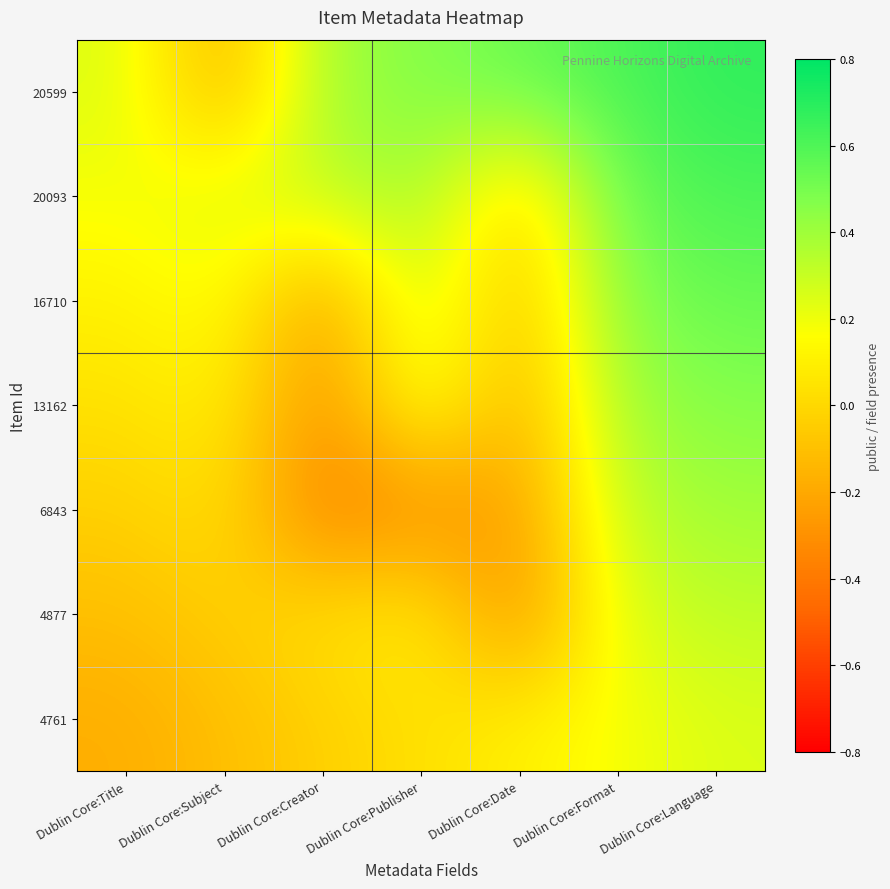

Reading right to left, what are all the values shown in this chart?

20599: Dublin Core:Language=0.7	Dublin Core:Format=0.6	Dublin Core:Date=0.5	Dublin Core:Publisher=0.5	Dublin Core:Creator=0.4	Dublin Core:Subject=-0.2	Dublin Core:Title=0.2
20093: Dublin Core:Language=0.6	Dublin Core:Format=0.5	Dublin Core:Date=-0.0	Dublin Core:Publisher=0.4	Dublin Core:Creator=0.3	Dublin Core:Subject=0.2	Dublin Core:Title=0.2
16710: Dublin Core:Language=0.5	Dublin Core:Format=0.5	Dublin Core:Date=-0.1	Dublin Core:Publisher=0.3	Dublin Core:Creator=-0.2	Dublin Core:Subject=0.2	Dublin Core:Title=0.1
13162: Dublin Core:Language=0.5	Dublin Core:Format=0.4	Dublin Core:Date=-0.2	Dublin Core:Publisher=0.2	Dublin Core:Creator=-0.3	Dublin Core:Subject=0.1	Dublin Core:Title=0.0
6843: Dublin Core:Language=0.4	Dublin Core:Format=0.3	Dublin Core:Date=-0.2	Dublin Core:Publisher=-0.3	Dublin Core:Creator=-0.4	Dublin Core:Subject=0.0	Dublin Core:Title=-0.0
4877: Dublin Core:Language=0.3	Dublin Core:Format=0.2	Dublin Core:Date=-0.3	Dublin Core:Publisher=0.1	Dublin Core:Creator=0.0	Dublin Core:Subject=-0.0	Dublin Core:Title=-0.1
4761: Dublin Core:Language=0.2	Dublin Core:Format=0.2	Dublin Core:Date=0.1	Dublin Core:Publisher=0.0	Dublin Core:Creator=-0.0	Dublin Core:Subject=-0.1	Dublin Core:Title=-0.2